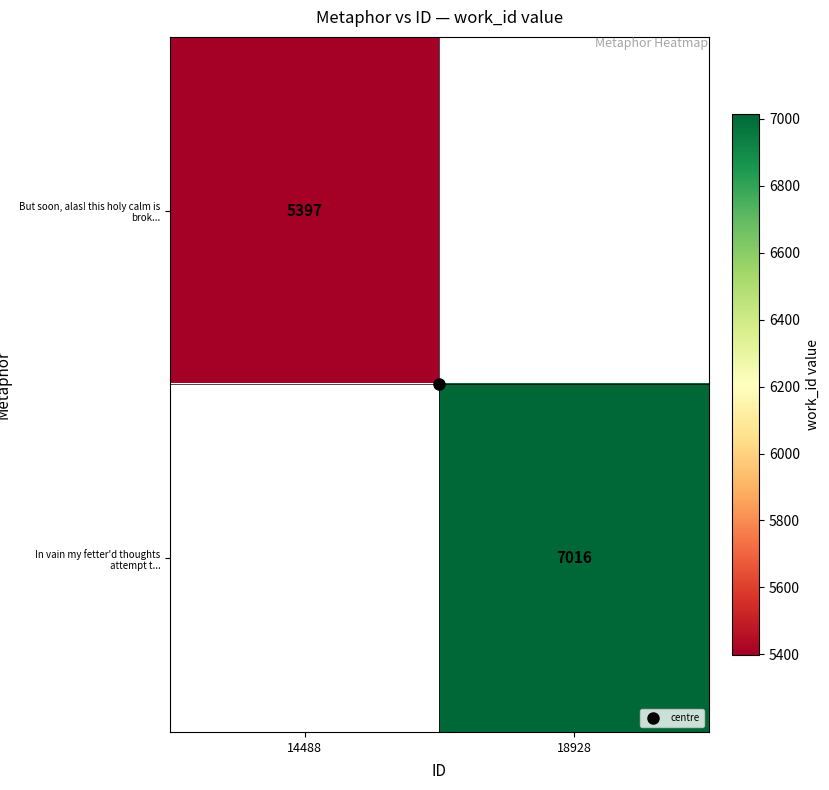

Rank the series by their average value, from lowest to highest.

But soon, alas! this holy calm is brok..., In vain my fetter'd thoughts attempt t...